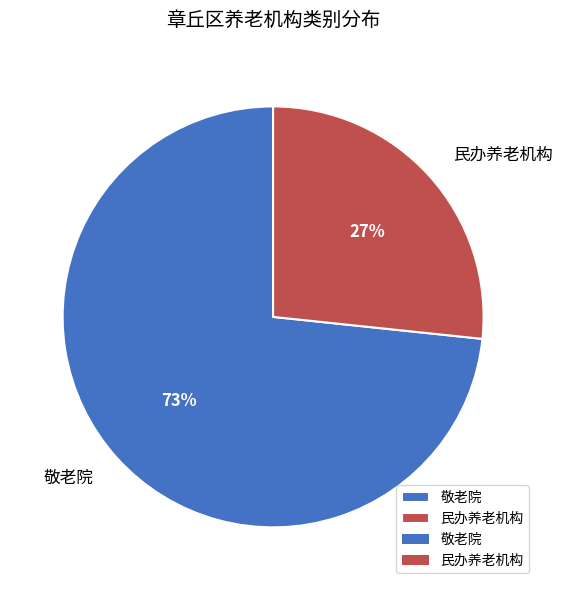

Between 敬老院 and 民办养老机构, which is larger?

敬老院